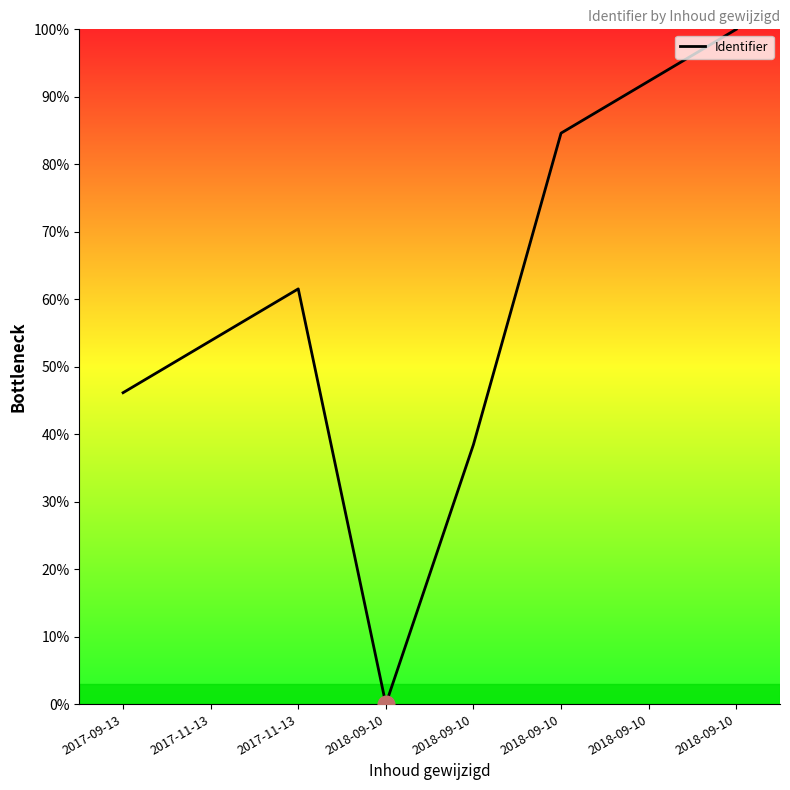

Where is the first local minimum?

2018-09-10